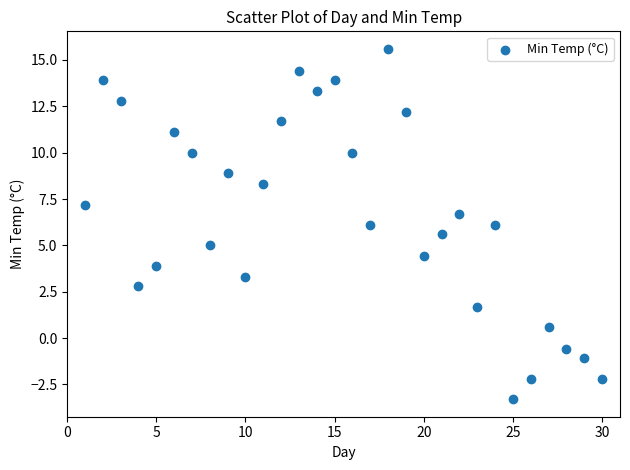

What is the range of X values (max minus min)?

29.0